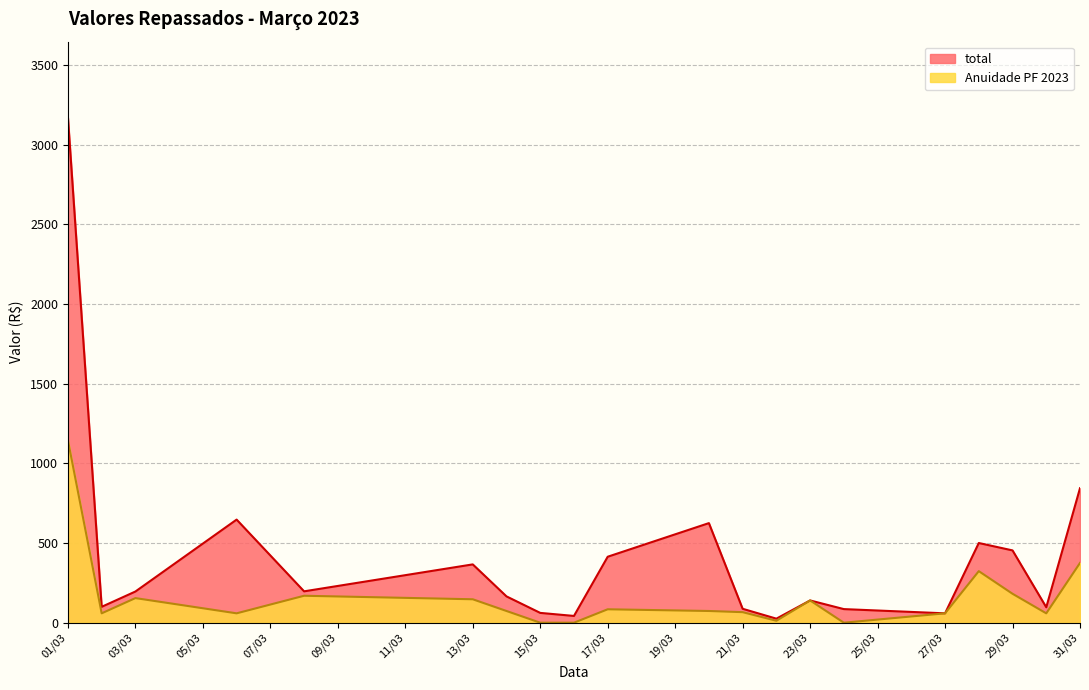

The value of total at 2023-03-28 is 499.9. True or false?

True